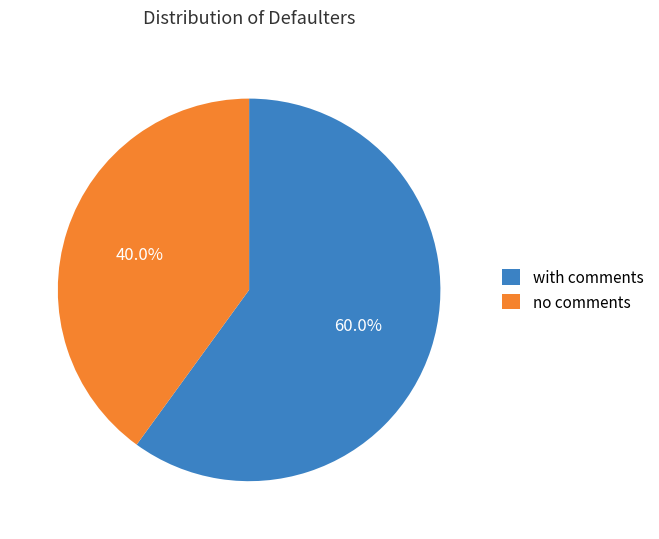

What is the smallest slice in the pie chart?

no comments